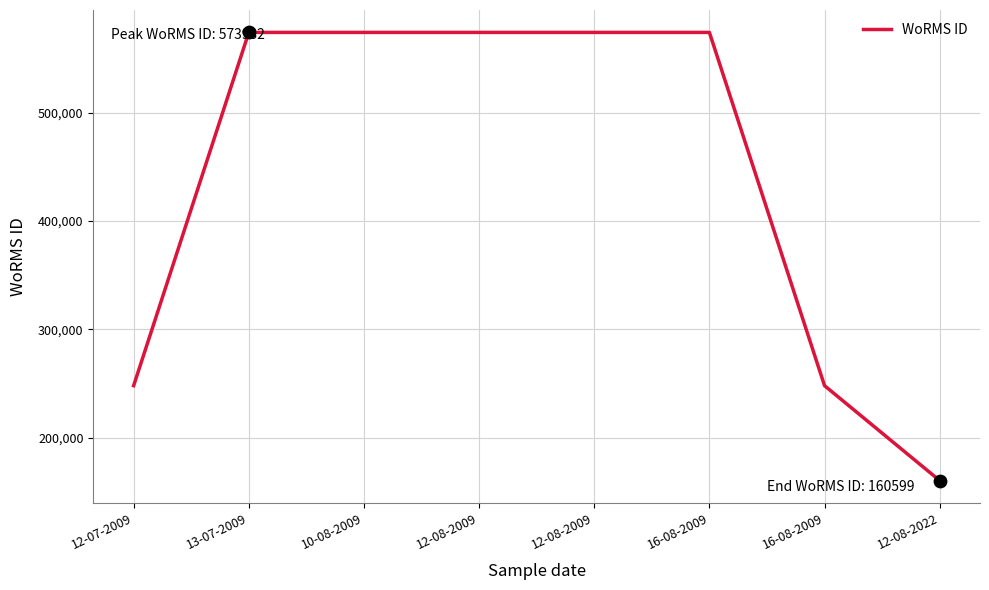

What is the change in value from 16-08-2009 to 12-08-2022?

-413333